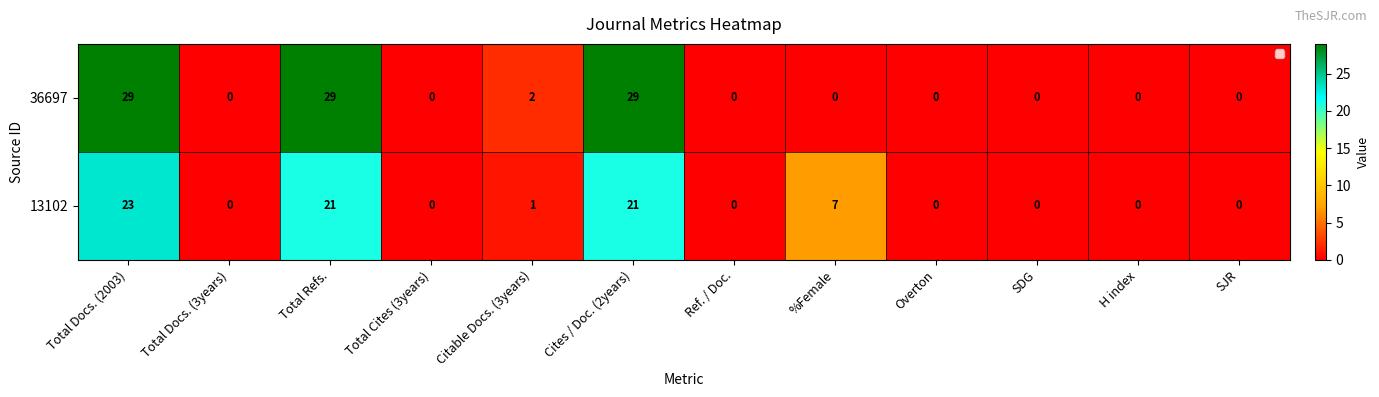

Reading right to left, extract all data points from this chart.

36697: 0	0	0	0	0	0	29	2	0	29	0	29
13102: 0	0	0	0	7	0	21	1	0	21	0	23